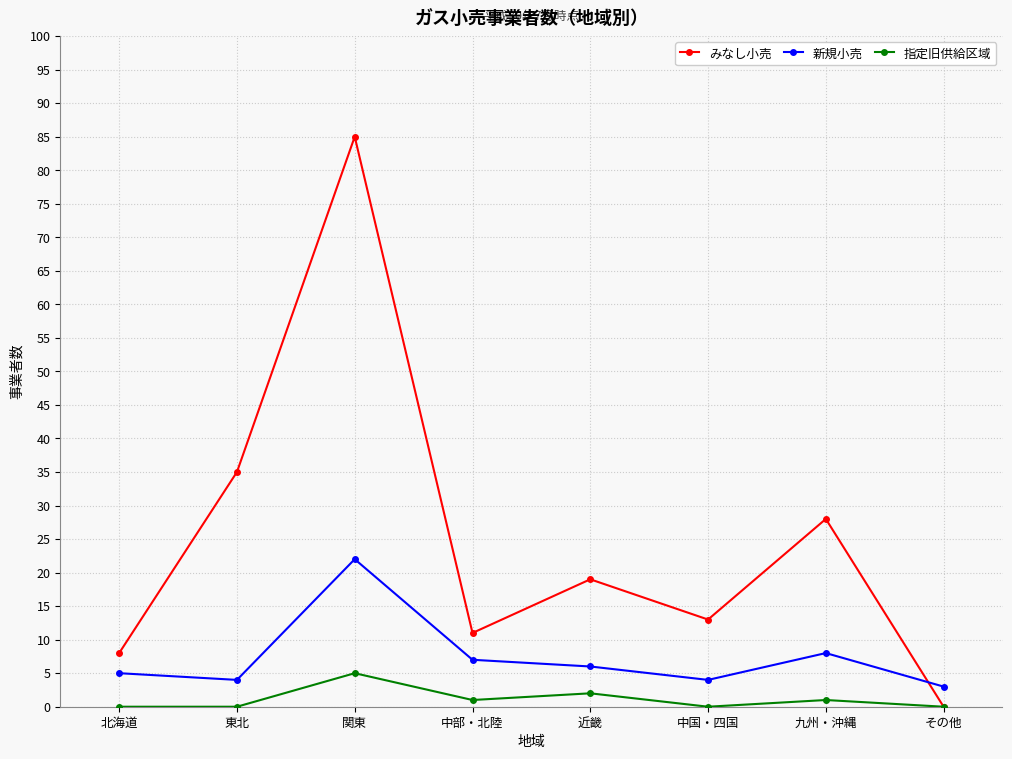

Does the chart display data point markers on the line(s)?

Yes